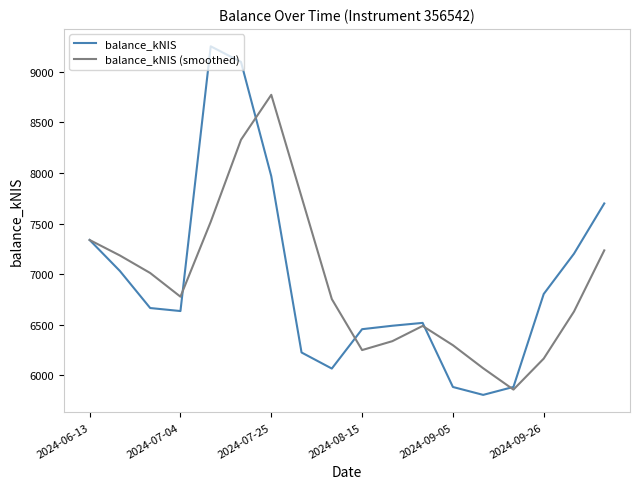

Which series has the largest range (max minus min)?

balance_kNIS